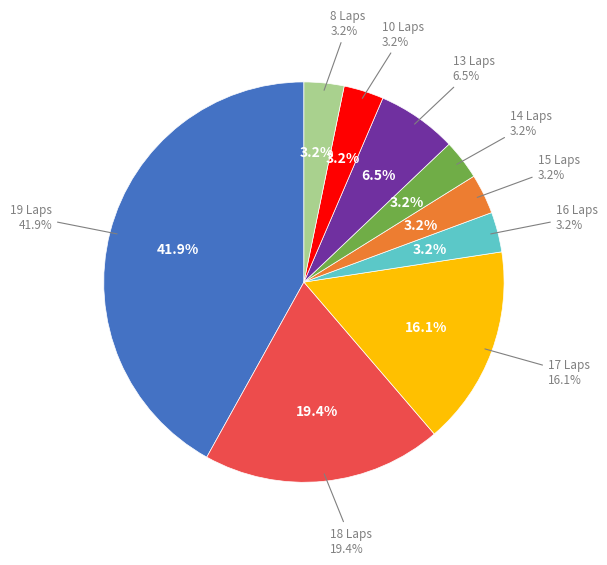

Does any single category account for the majority?

No